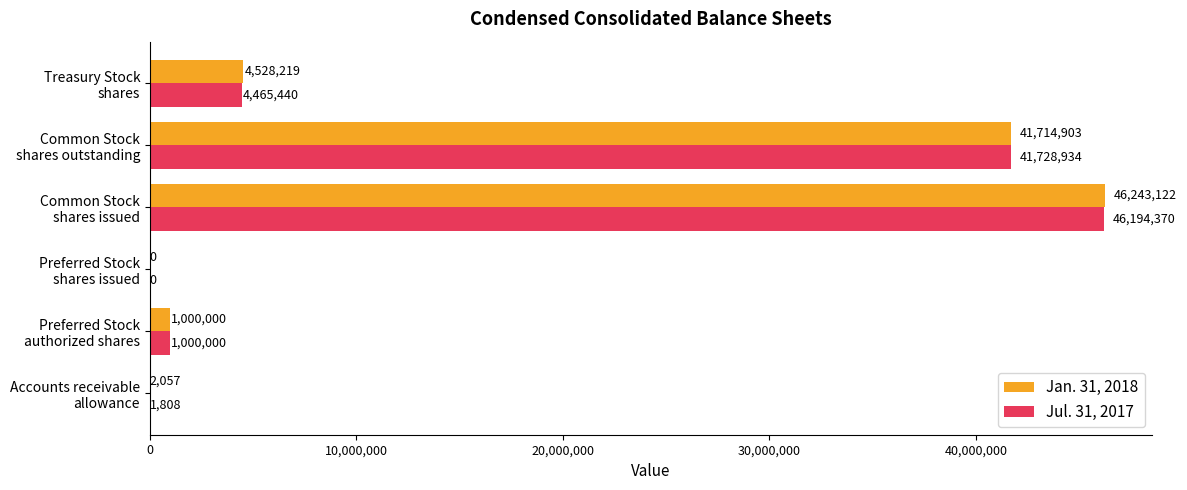

What is the sum of all Jan. 31, 2018 values?

93488301